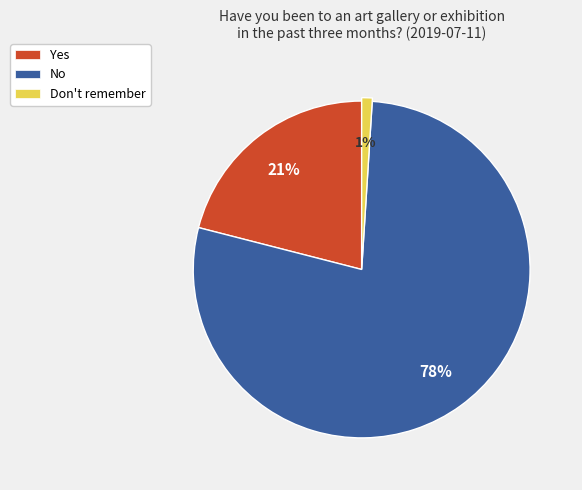

To the nearest percent, what is the difference between the Don't remember and Yes slice percentages?

20%